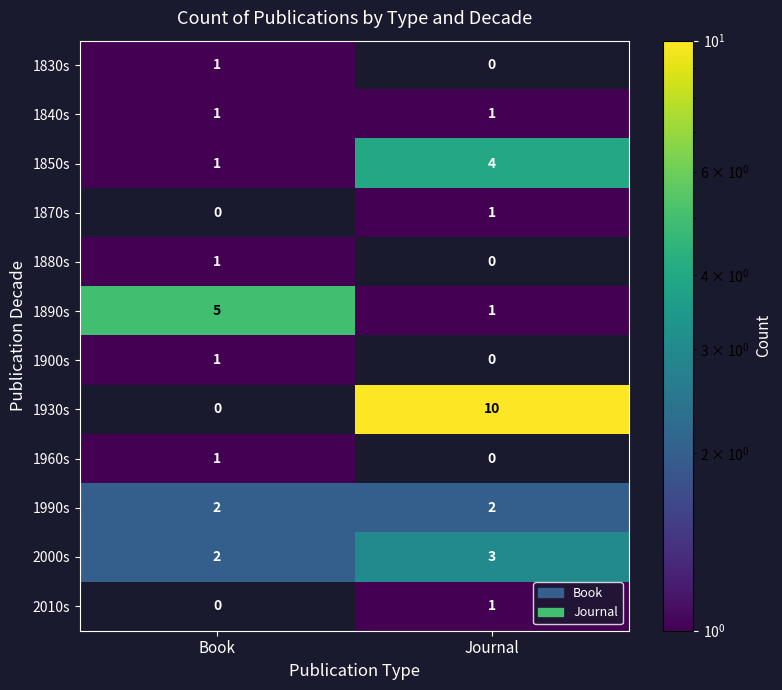

At which category is the sum across all series the highest?

Journal